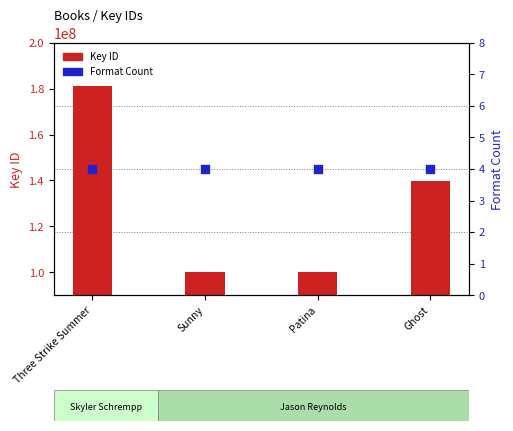

Which series has the largest total across all categories?

Key ID